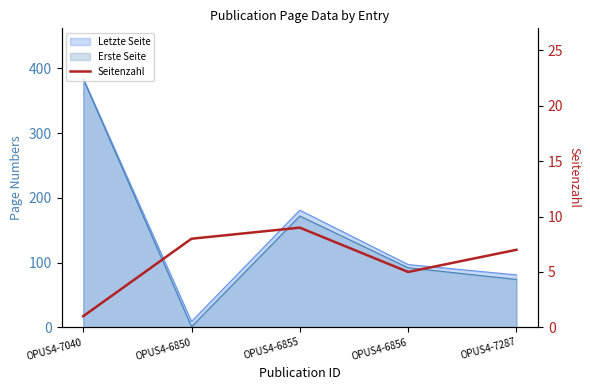

Which has a higher value, OPUS4-7040 or OPUS4-6855?

OPUS4-6855